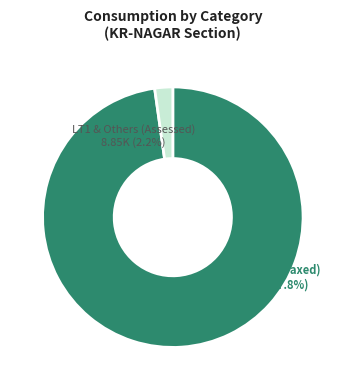

Between LT1 & Others (Assessed) and LT4 (Metered Taxed), which is larger?

LT4 (Metered Taxed)